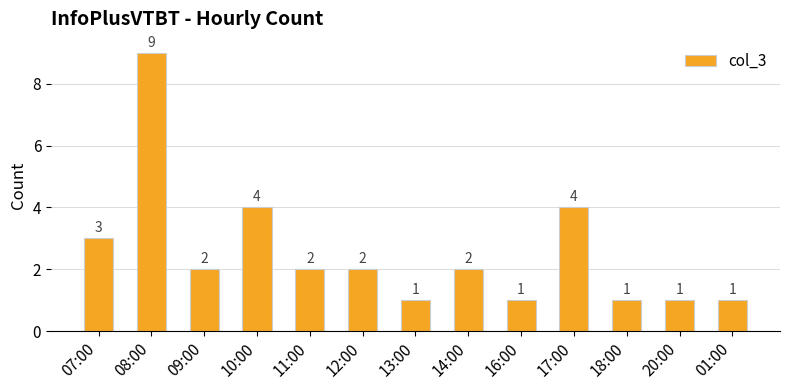

At which category does the chart reach its peak across all series?

08:00